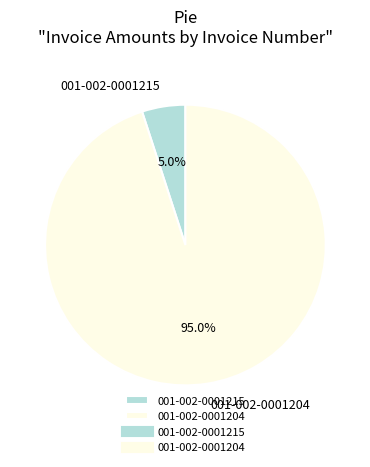

Which category has the smallest portion of the pie?

001-002-0001215